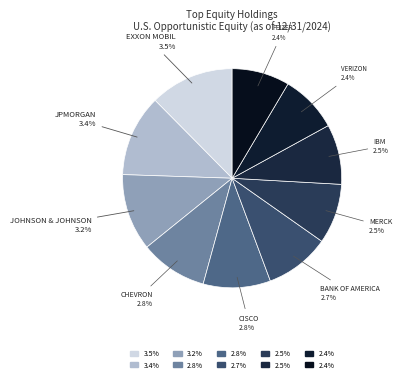

Which category has the smallest portion of the pie?

Verizon Communications Inc